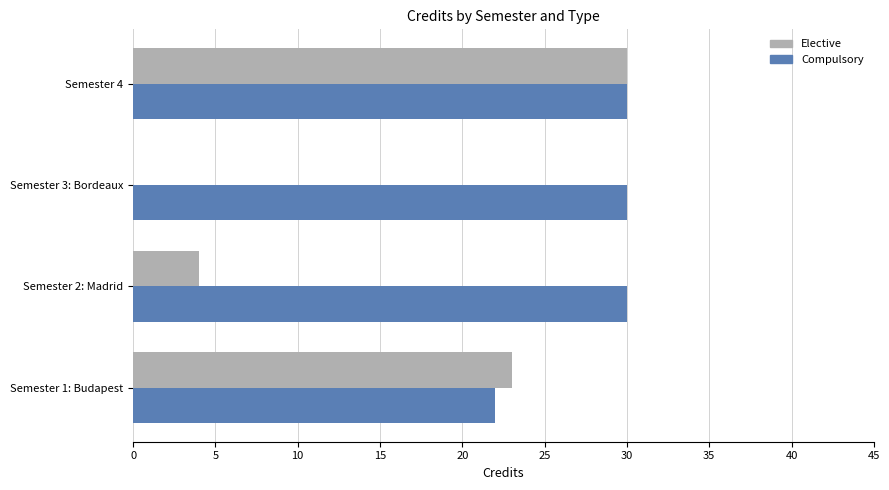

Is it true that Elective equals 12 at Semester 1: Budapest?

False